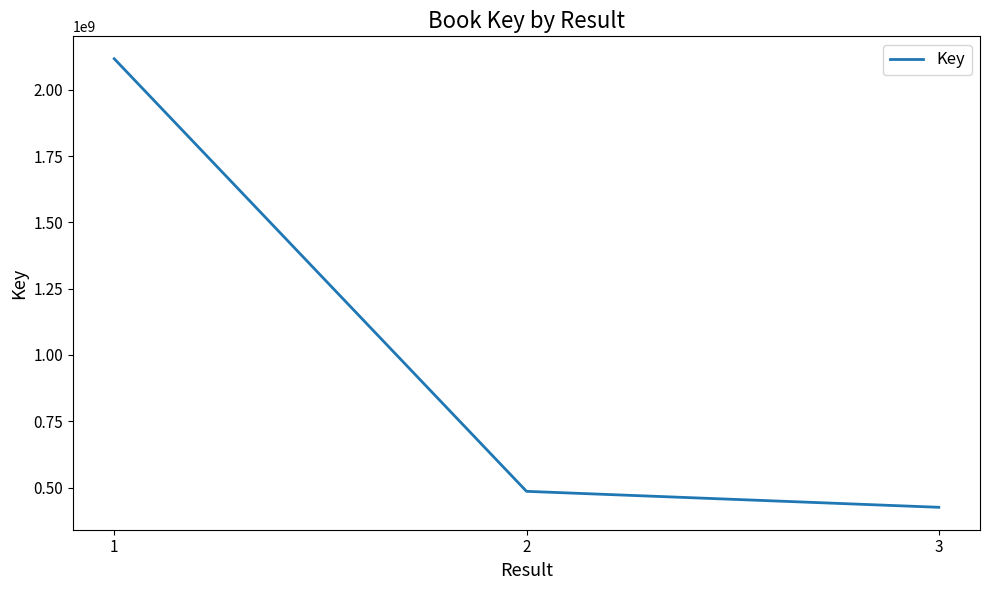

At which category does the chart reach its peak across all series?

1